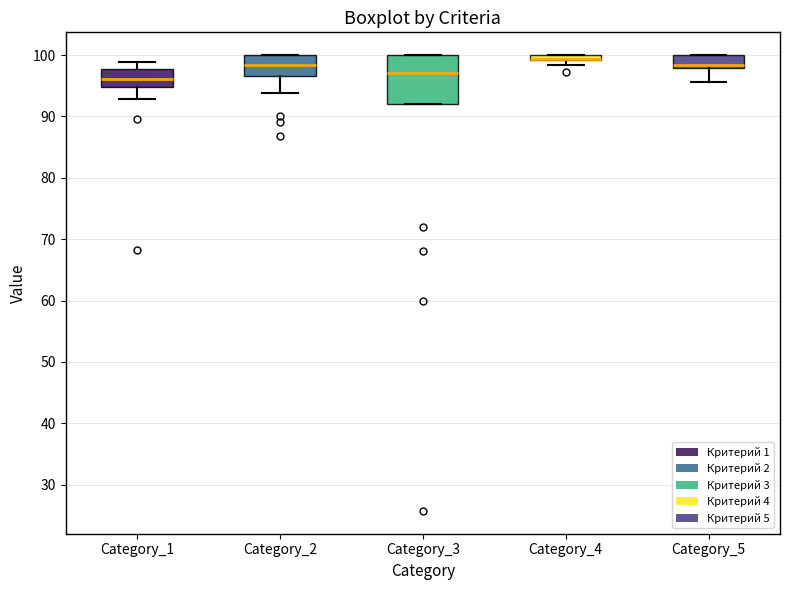

Where does the lower whisker of the box for Category_1 end on the y-axis? The values are not printed on the chart, so give them approximately, as read against the axis.

93